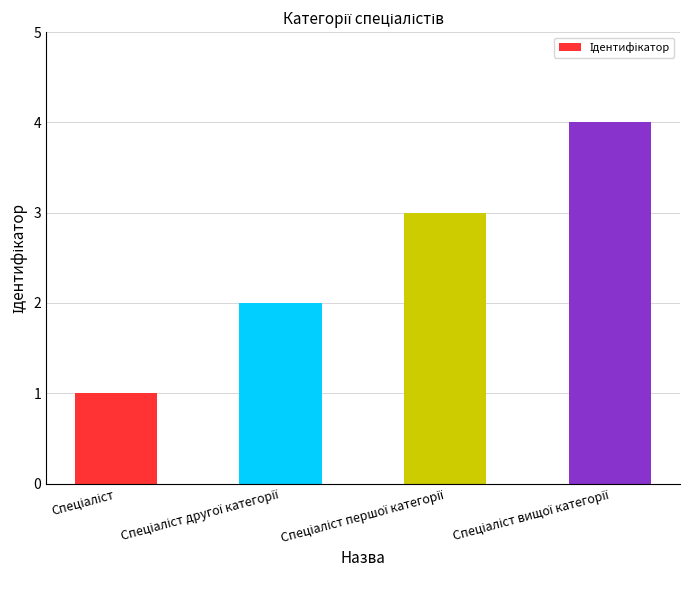

What is the sum of all values?

10